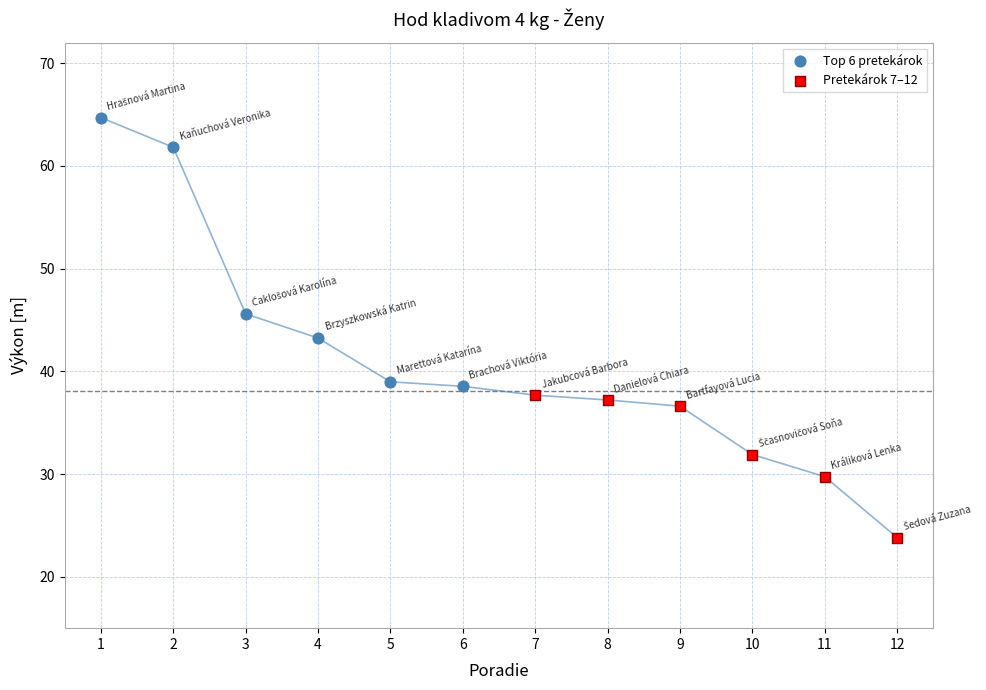

Which series contains the lowest Y value?

Pretekárok 7–12